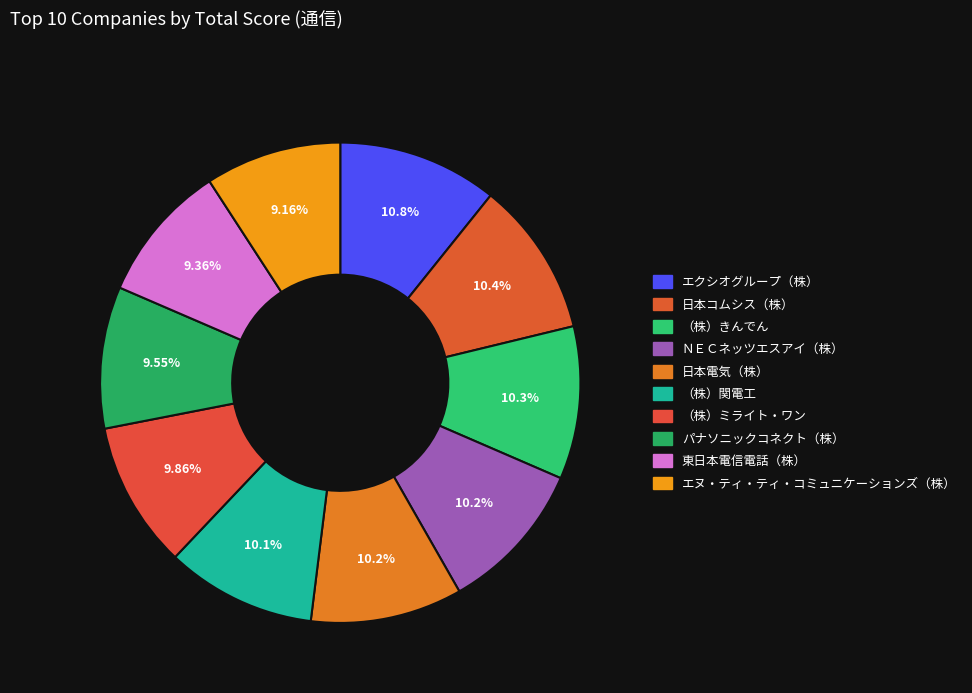

How many slices are in this pie chart?

10